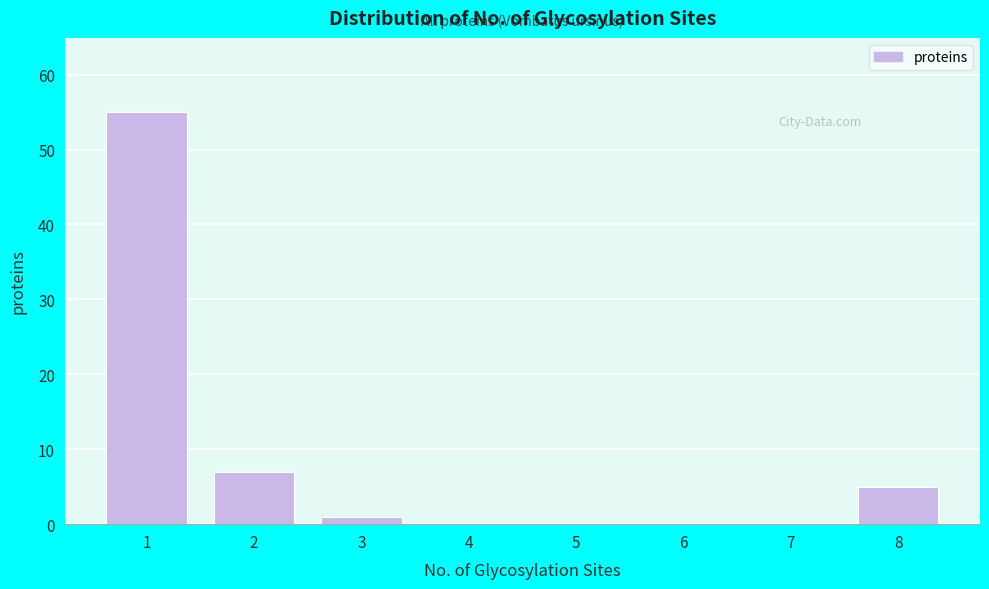

Reading right to left, transcribe all the data shown in this chart.

8=5	7=0	6=0	5=0	4=0	3=1	2=7	1=55